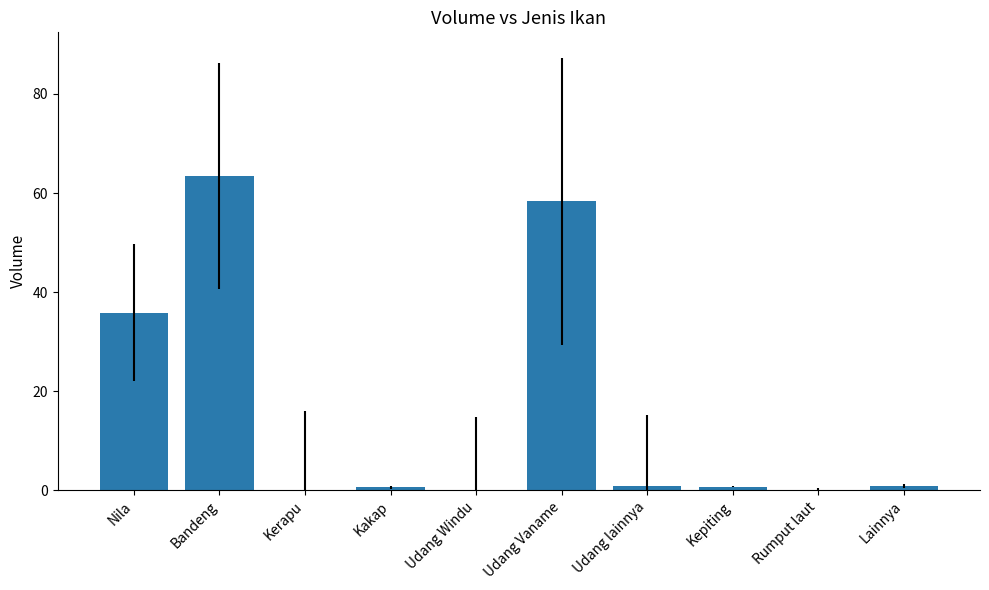

At which label is the value closest to 31?

Nila